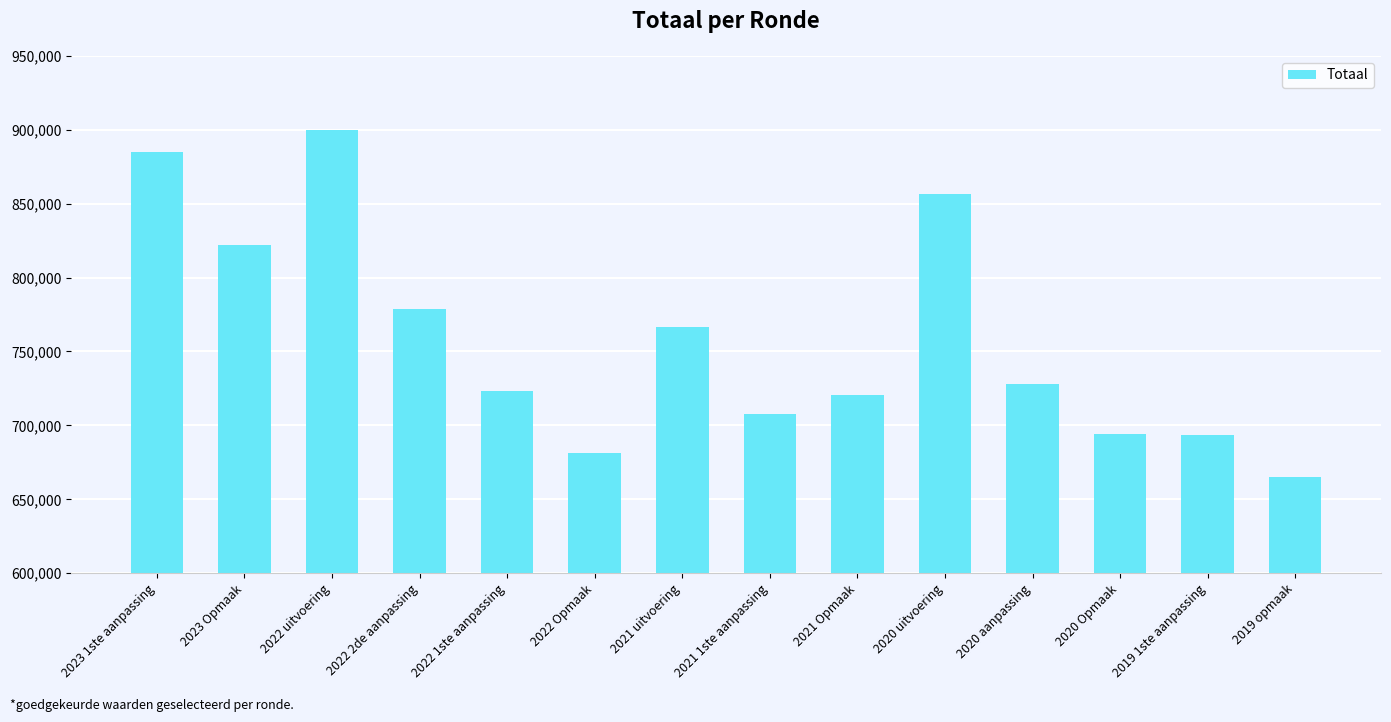

What is the difference between the second highest and minimum values?

220157